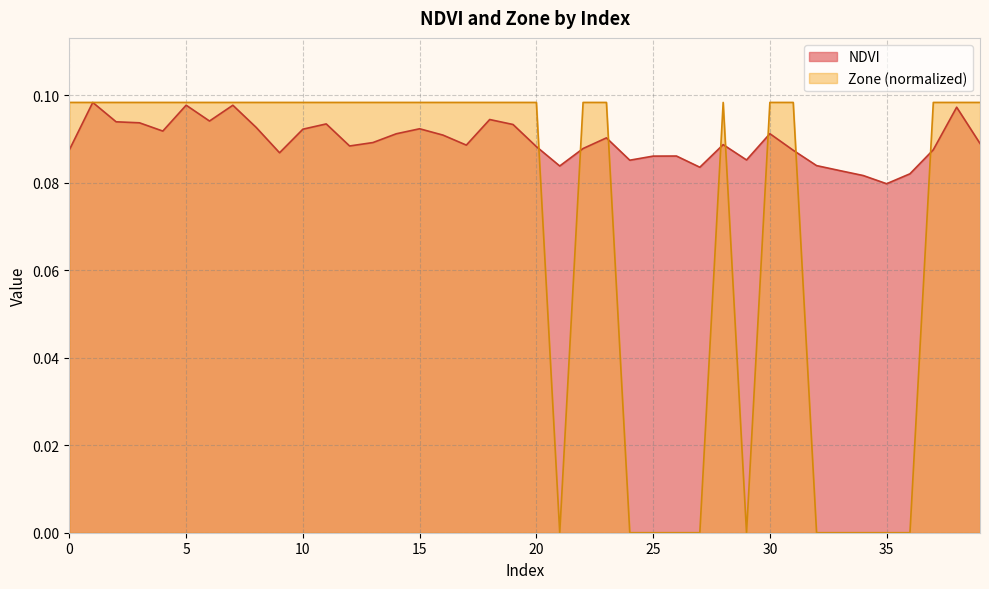

Rank the series by their maximum value, from highest to lowest.

NDVI, Zone